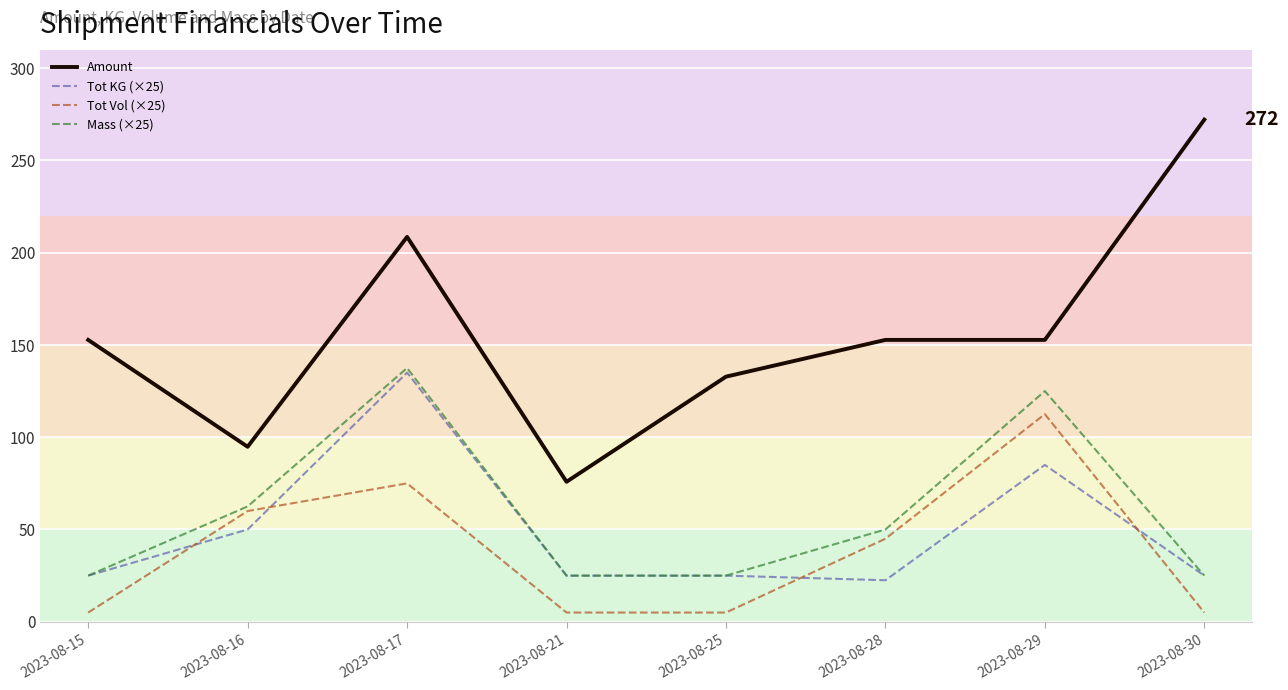

Is this an area chart (filled region under the line)?

No